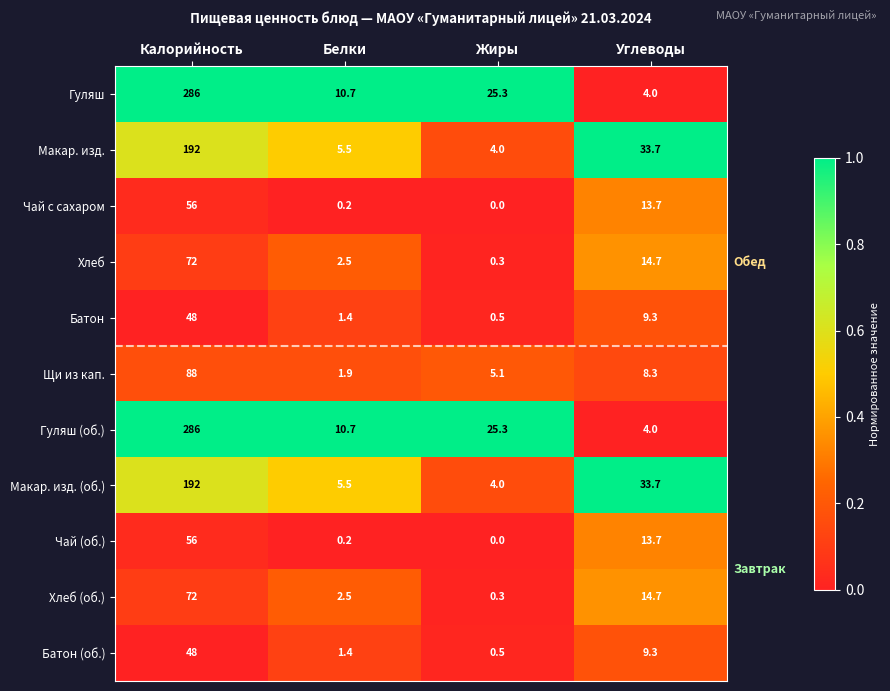

Is the value of Чай с сахаром at Углеводы greater than the value of Макар. изд. at Калорийность?

No